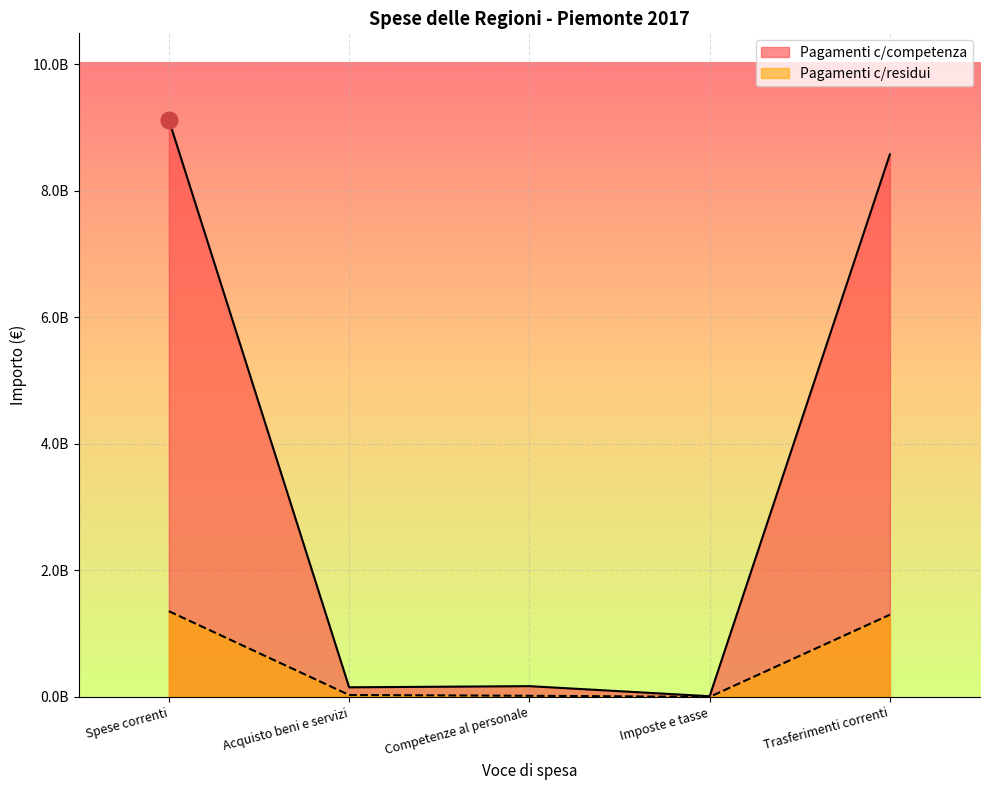

Reading right to left, transcribe all the data shown in this chart.

Pagamenti c/competenza: Trasferimenti correnti=8576792810	Imposte e tasse=12101063	Competenze al personale=171195330	Acquisto beni e servizi=153086717	Spese correnti=9122343946
Pagamenti c/residui: Trasferimenti correnti=1300377005	Imposte e tasse=1500195	Competenze al personale=19135859	Acquisto beni e servizi=31515728	Spese correnti=1356102600